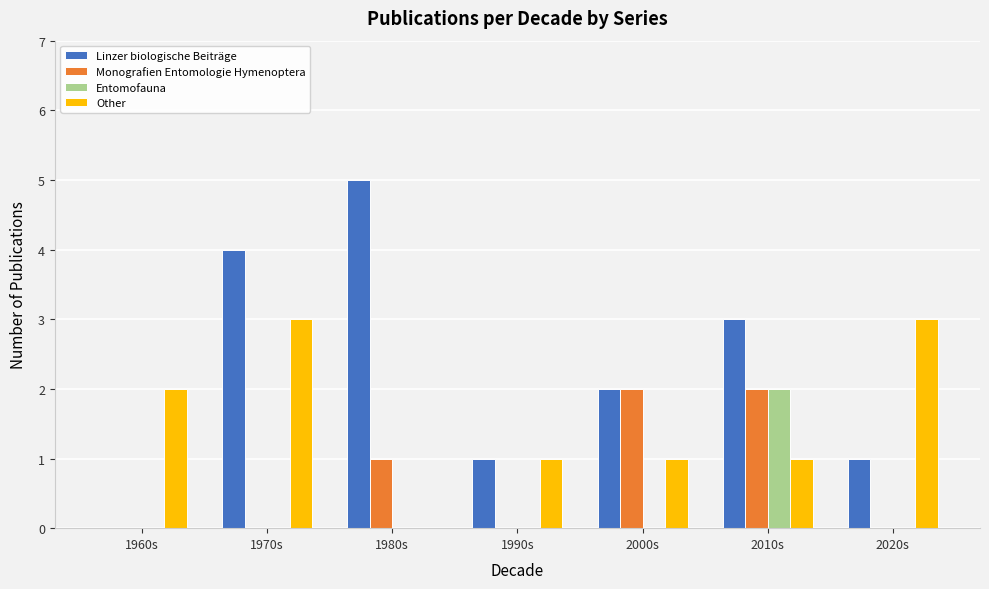

How many series are shown in this chart?

4